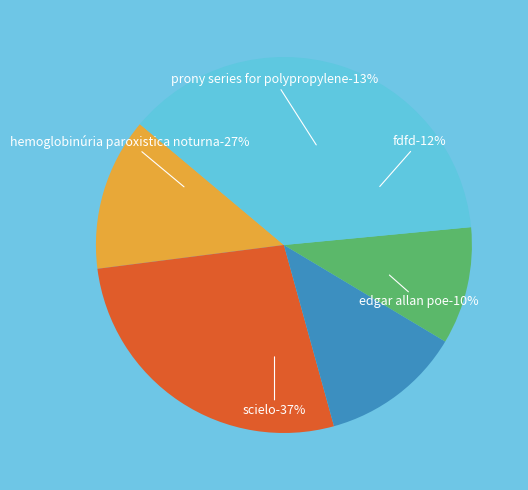

What percentage is NOT represented by tek_informatika?

100.0%